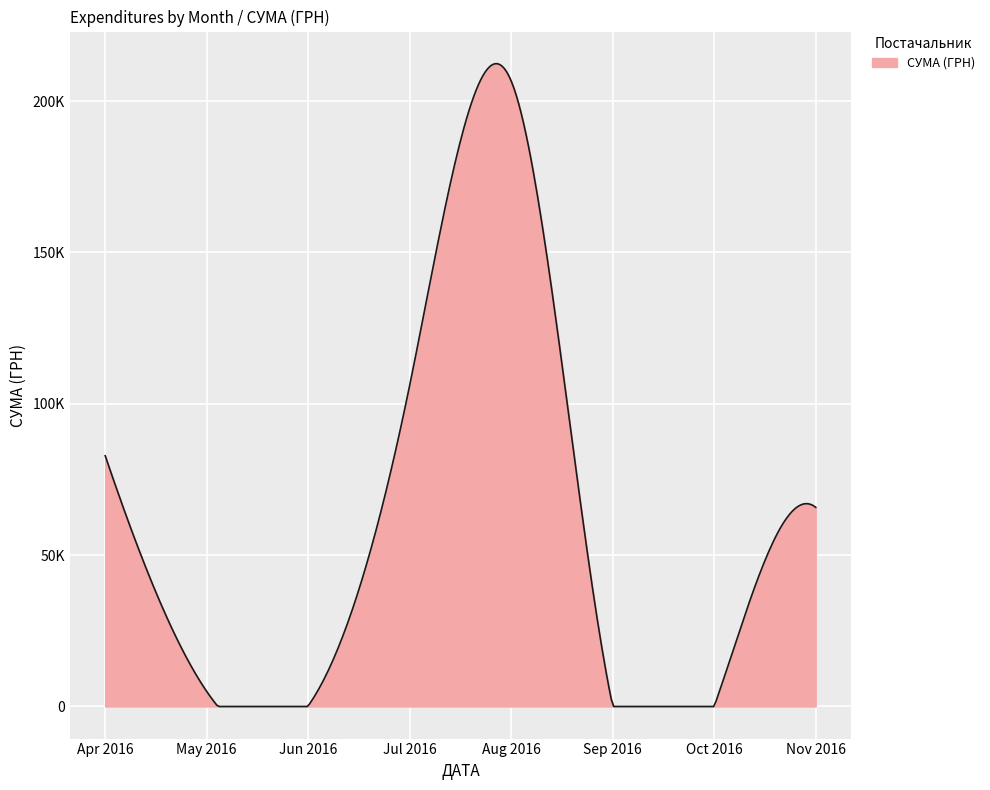

Is this an area chart (filled region under the line)?

Yes